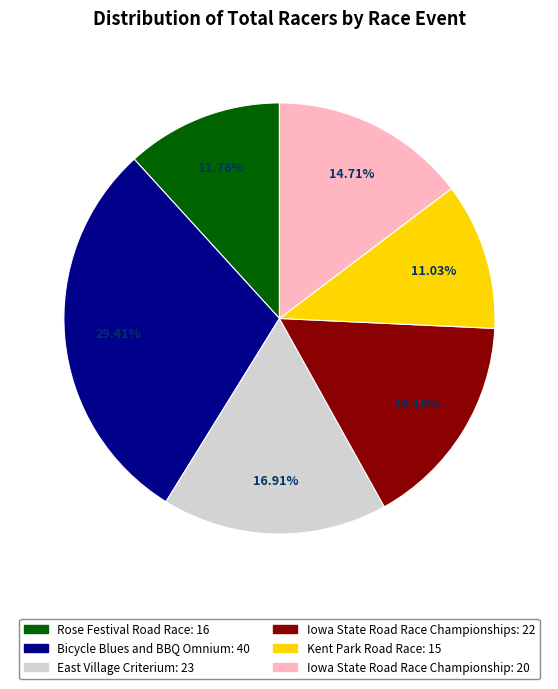

Is there a majority slice in this chart?

No